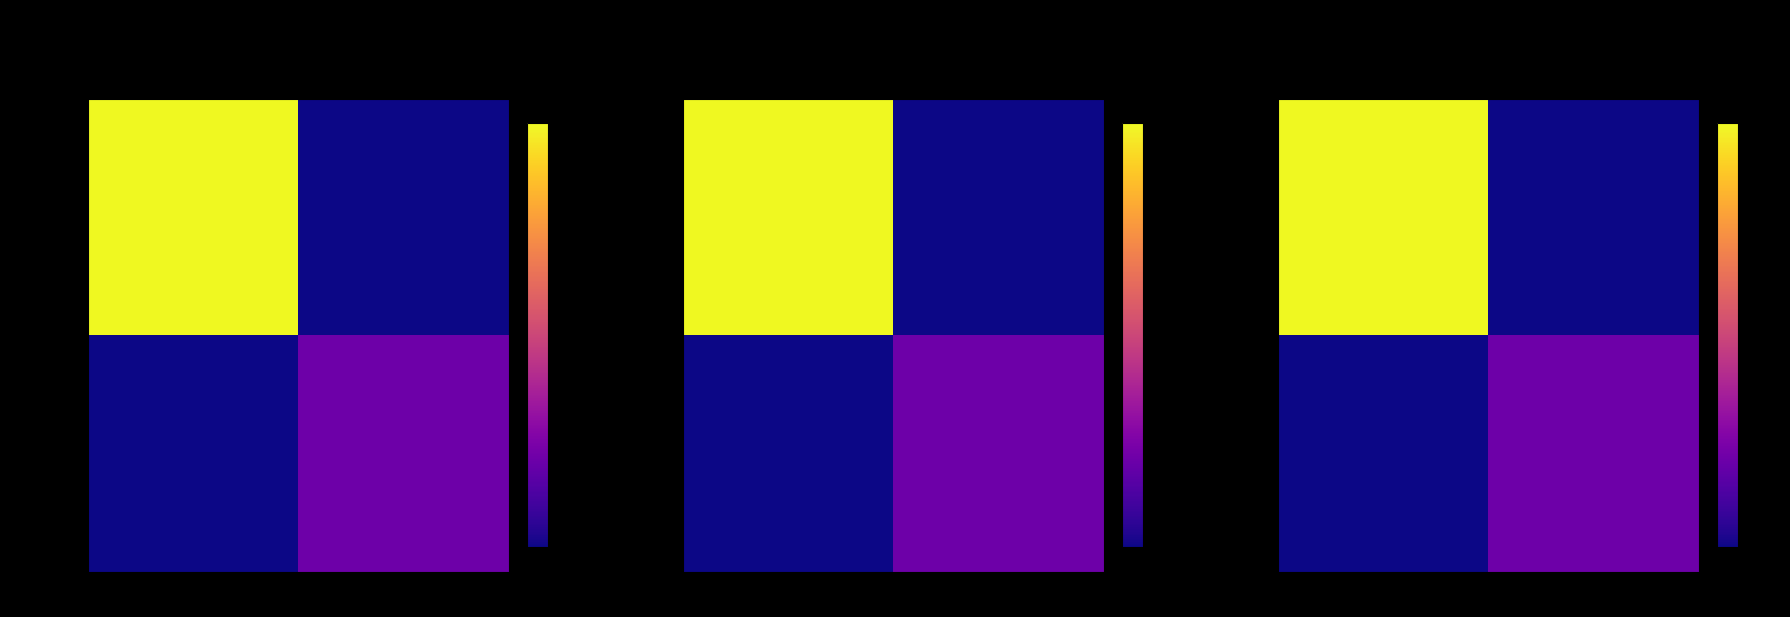

What is the difference between the c1804ac0... values at -1 and 1?

110